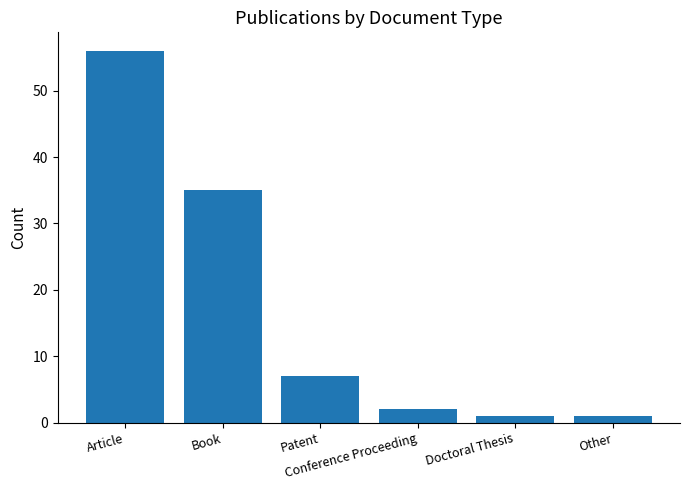

What value does the data have at Doctoral Thesis?

1